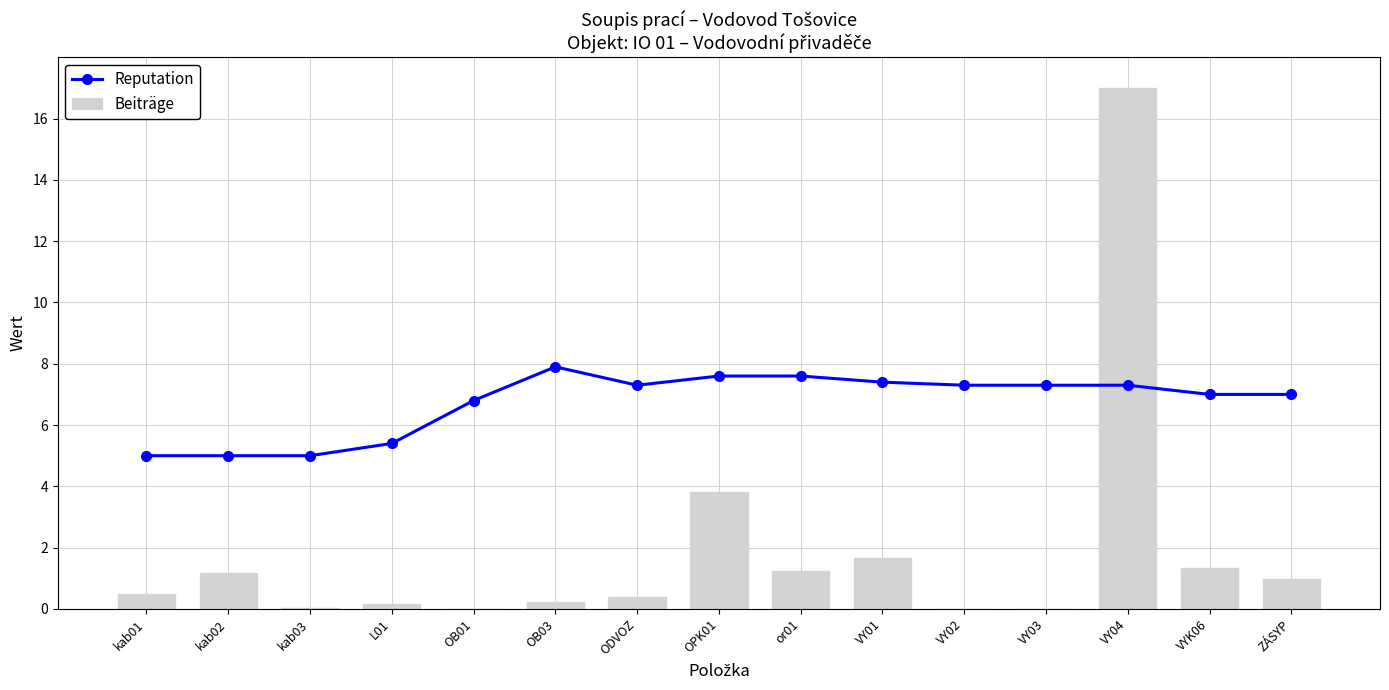

Rank the series by their maximum value, from lowest to highest.

Reputation, Beiträge